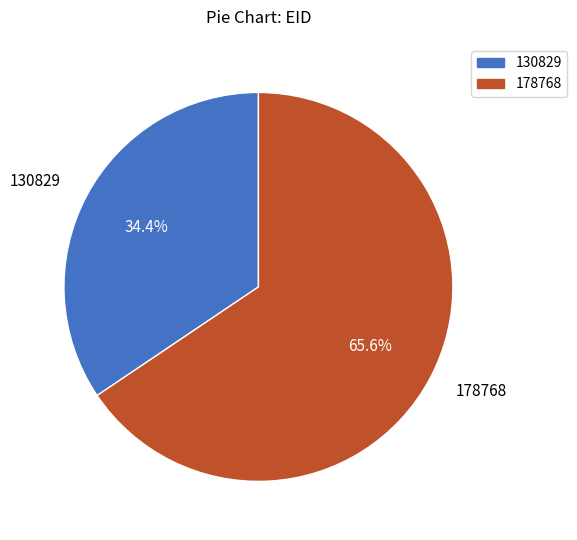

Which slice is the smallest?

130829